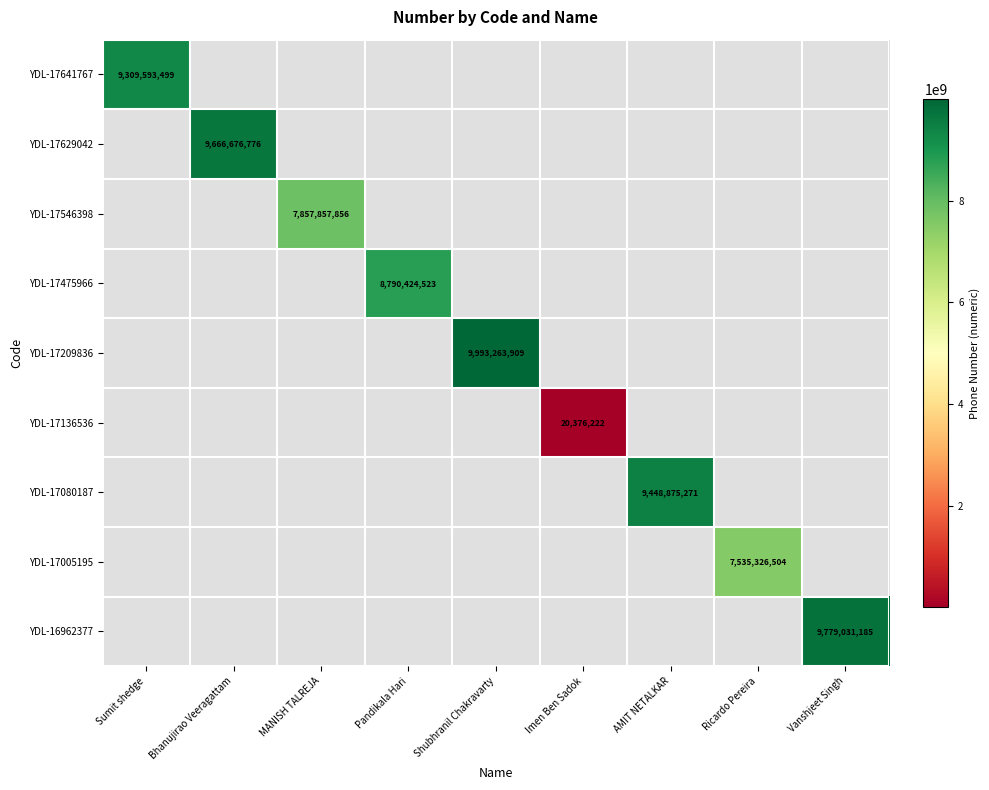

True or false: YDL-17080187 has a value of 13528091203 at AMIT NETALKAR.

False